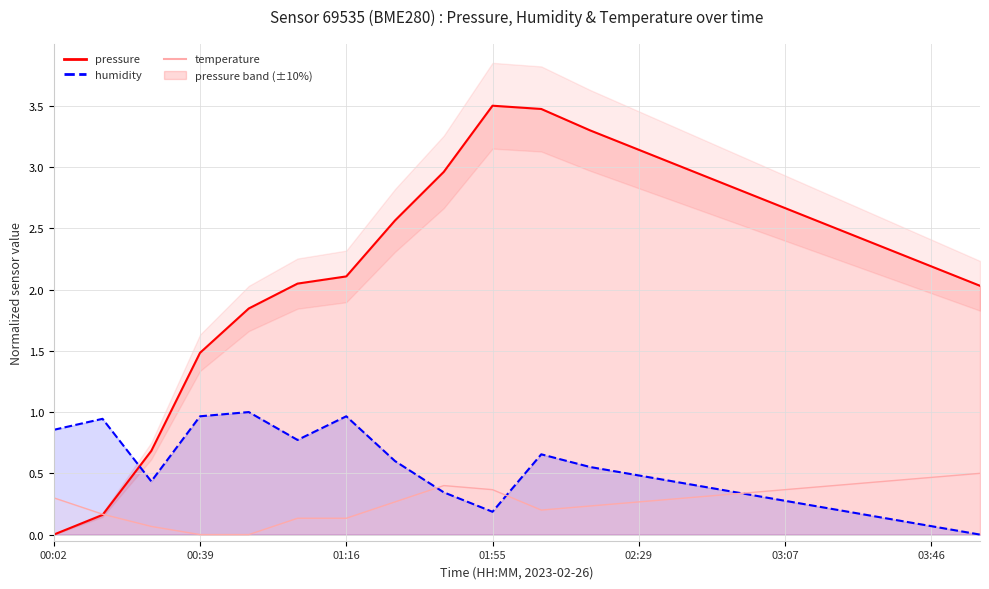

What is the difference between the humidity values at 00:02 and 03:07?

0.6